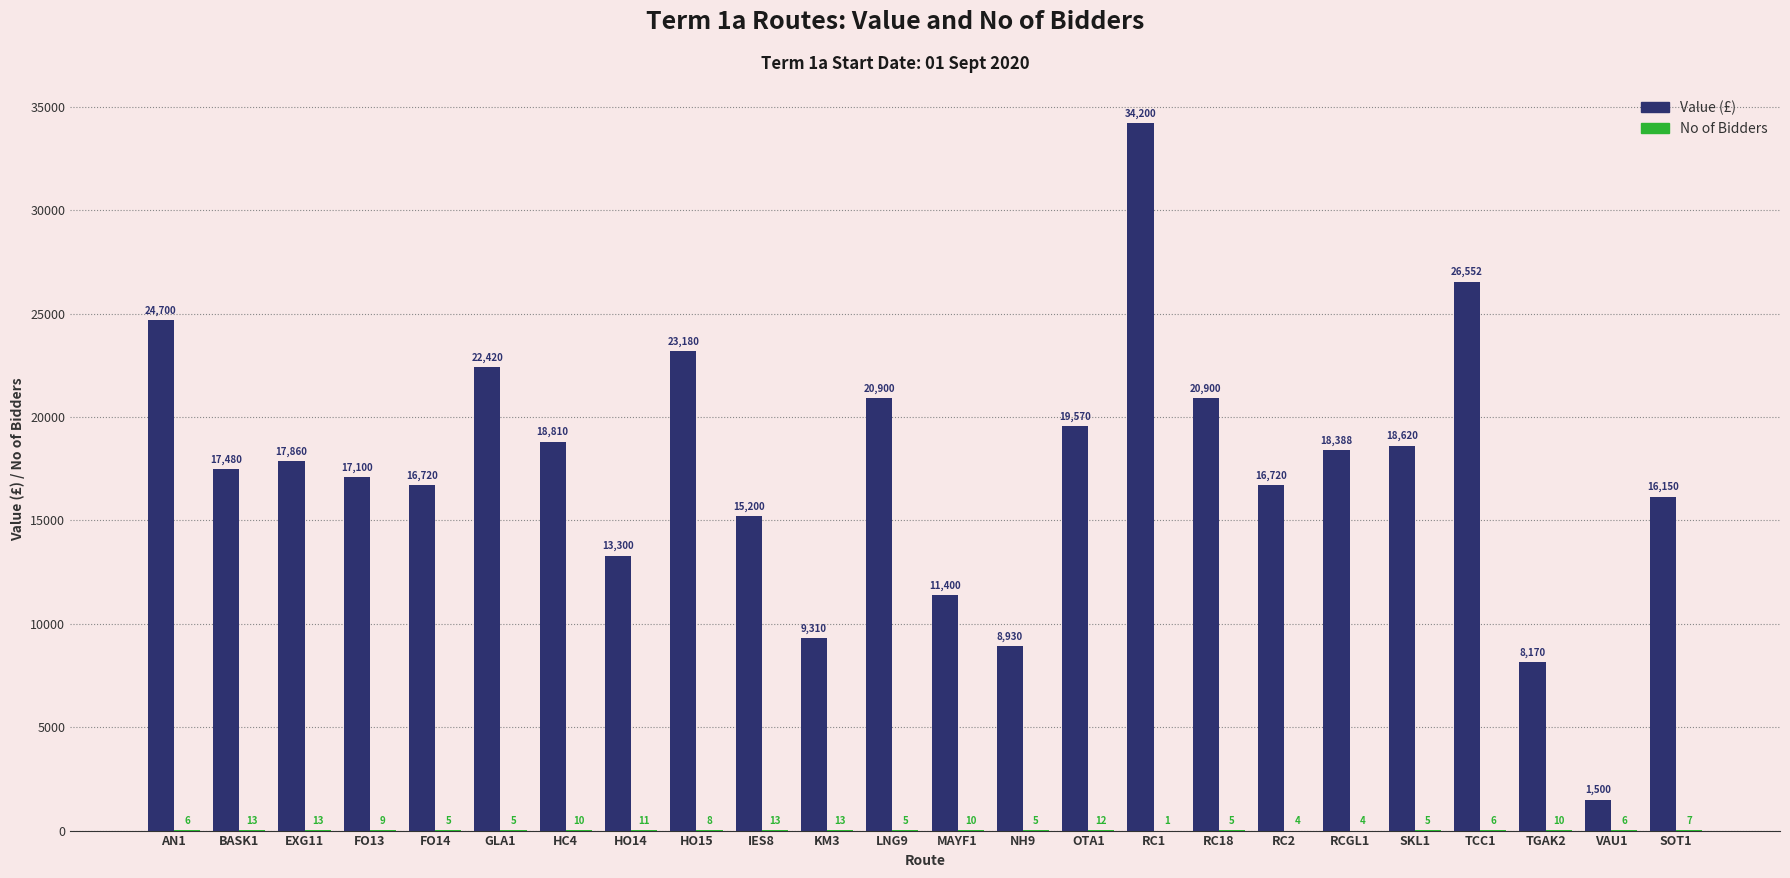

What is the greatest value displayed?

34200.0